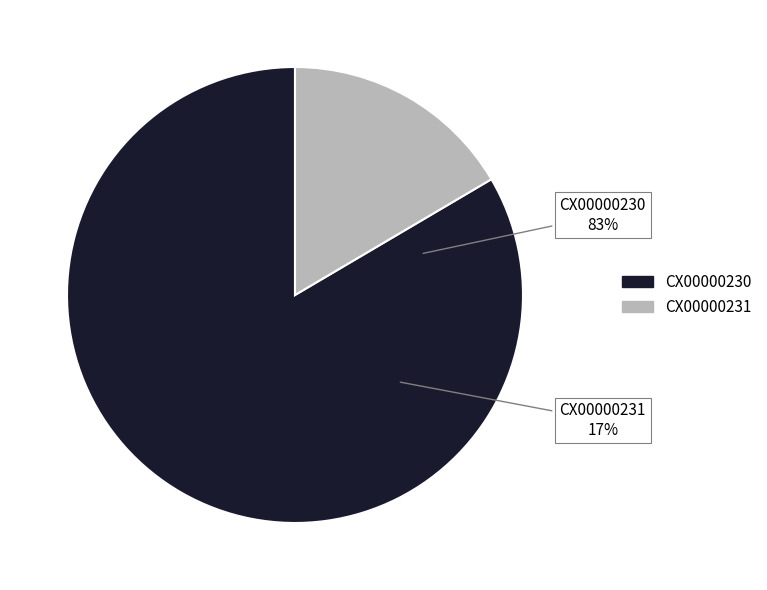

Which has a higher value, CX00000230 or CX00000231?

CX00000230